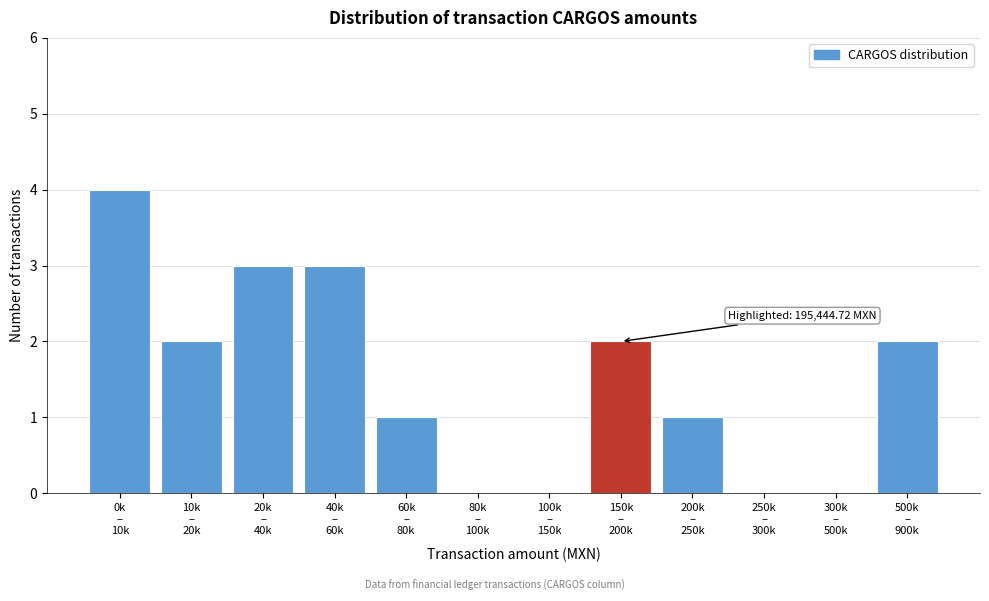

What is the greatest value displayed?

4